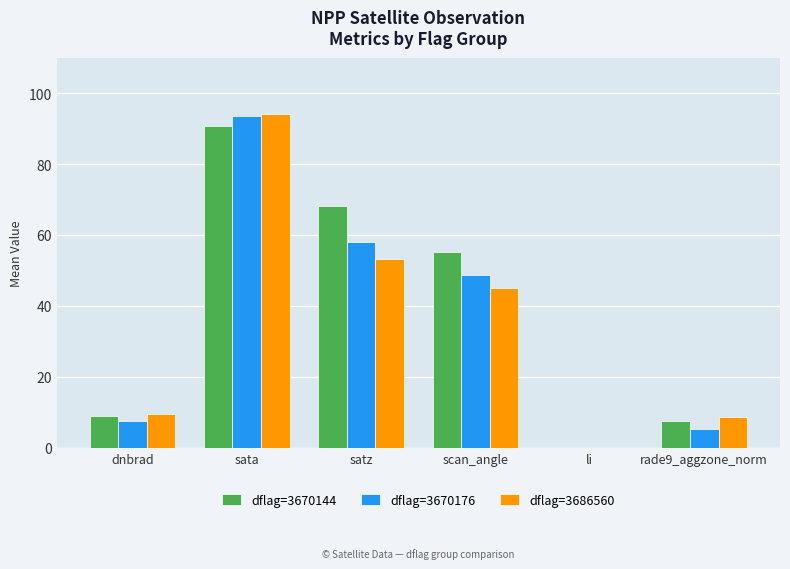

What is the greatest value displayed?

94.3